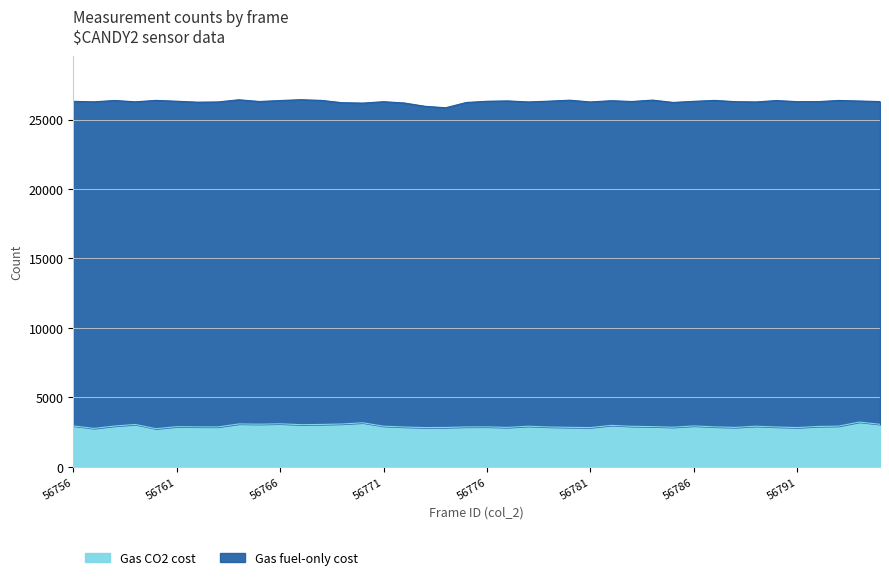

What is the change in value from 56760 to 56792?

+162